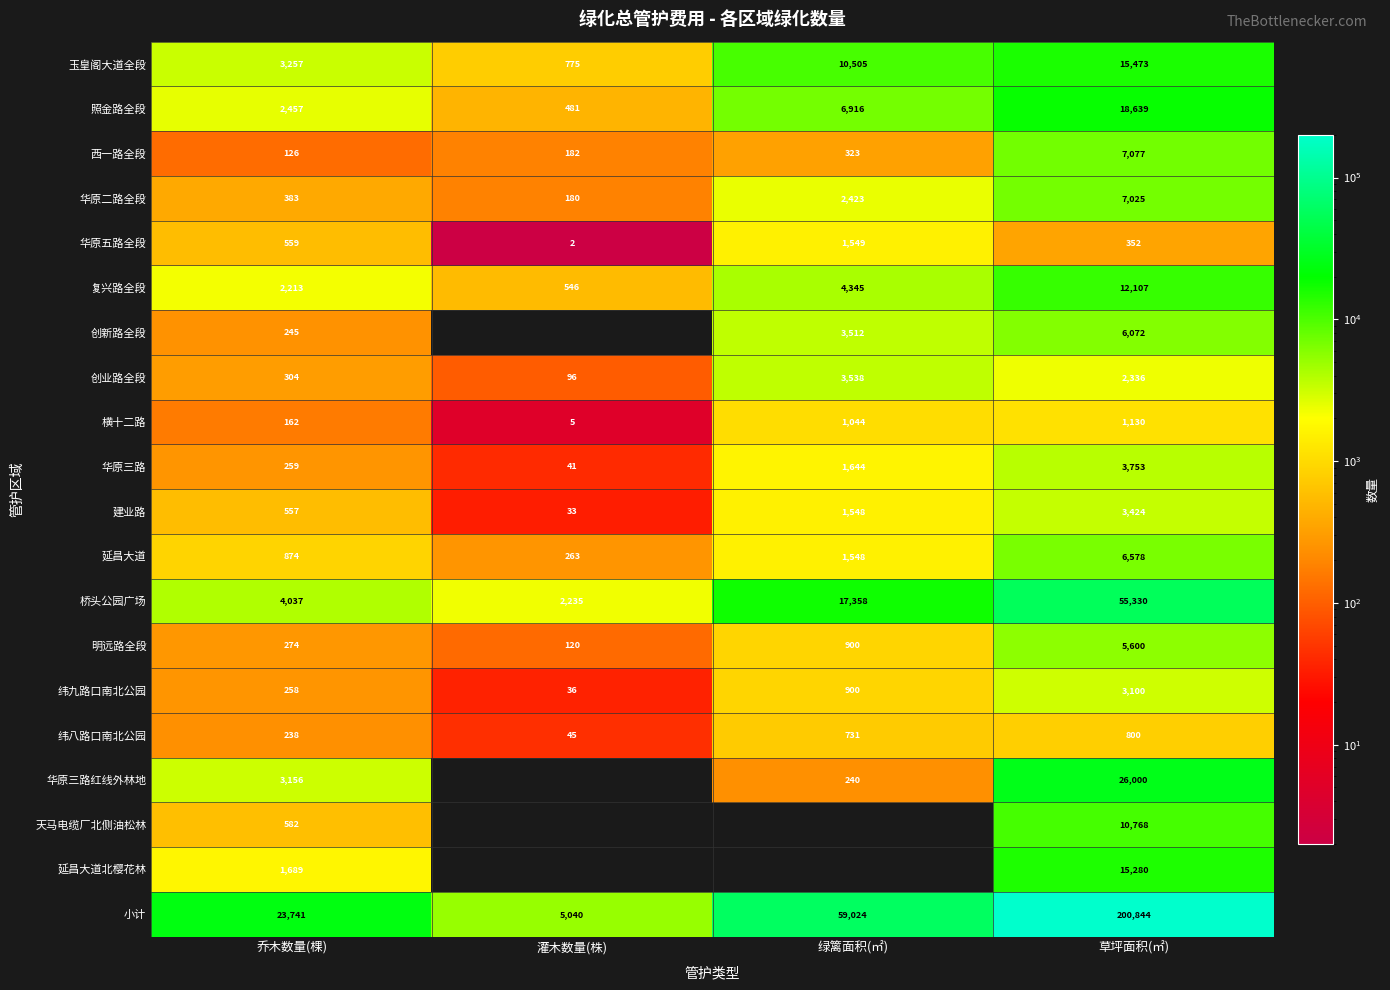

What value does the 延昌大道 series have at 绿篱面积(㎡), to the nearest 50?

1550